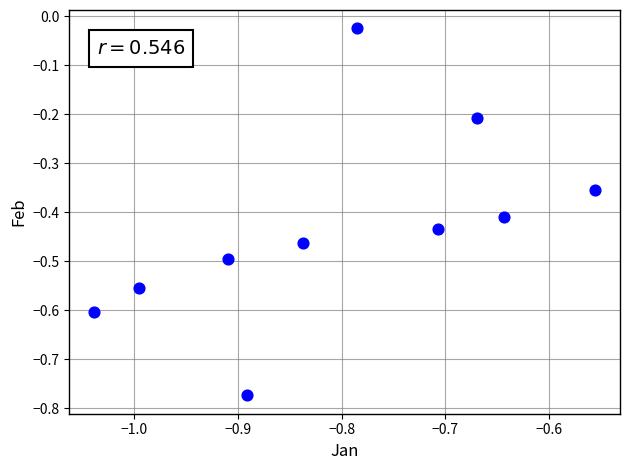

What is the range of Y values (max minus min)?

0.7